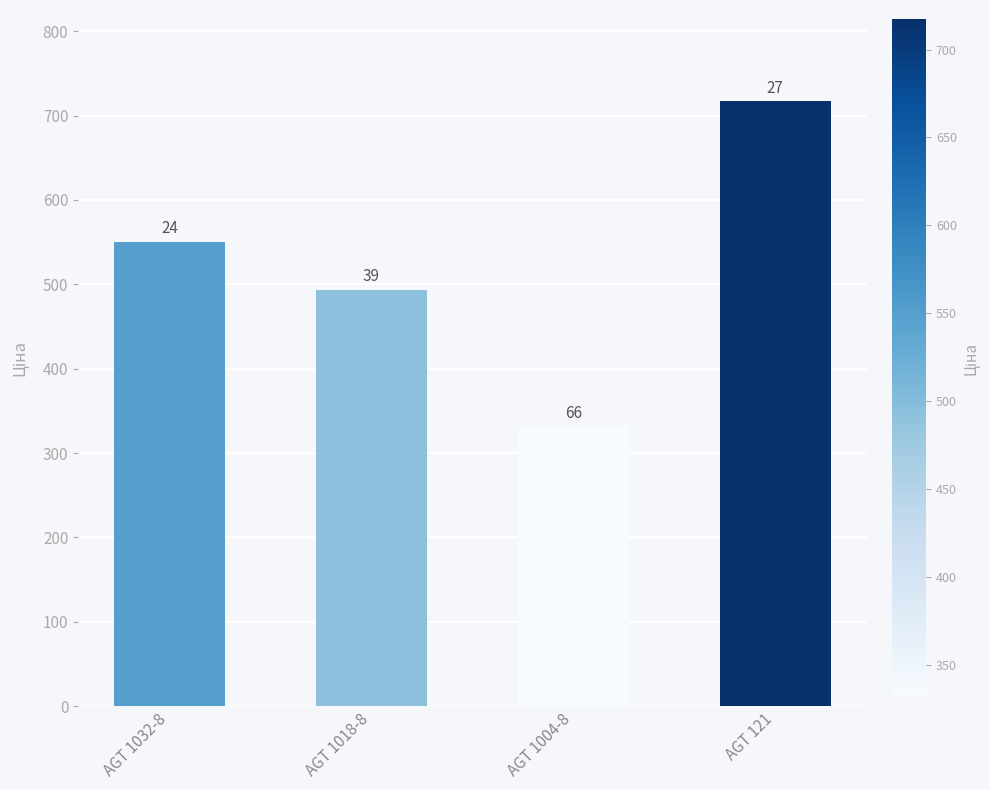

What is the label of the 2nd bar from the left?

AGT 1018-8